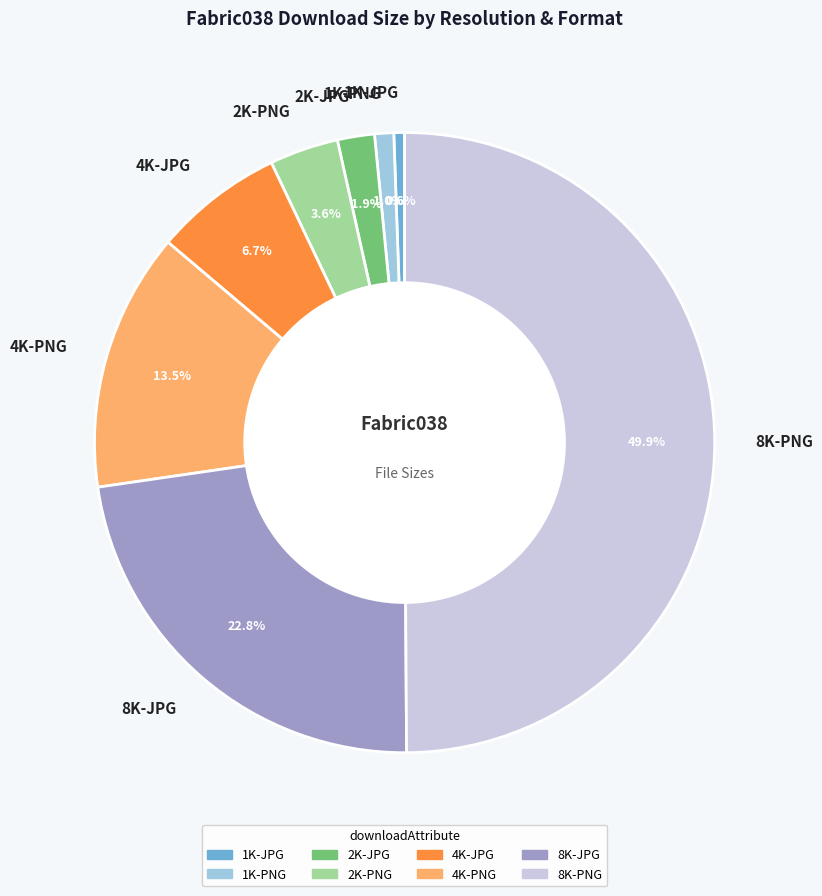

Is 4K-PNG the majority of the pie?

No